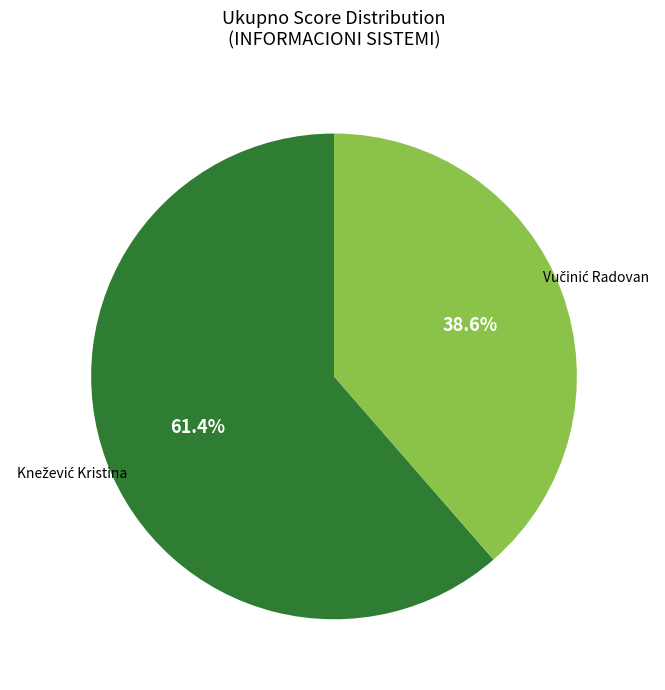

To the nearest percent, what is the average slice percentage?

50%